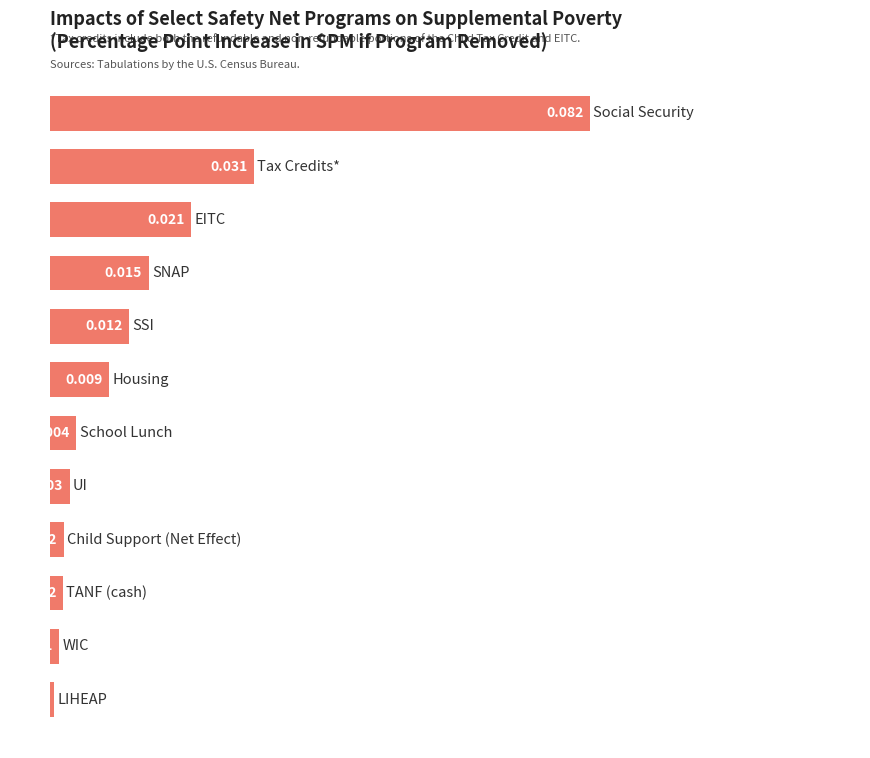

How many bars are there in total?

12